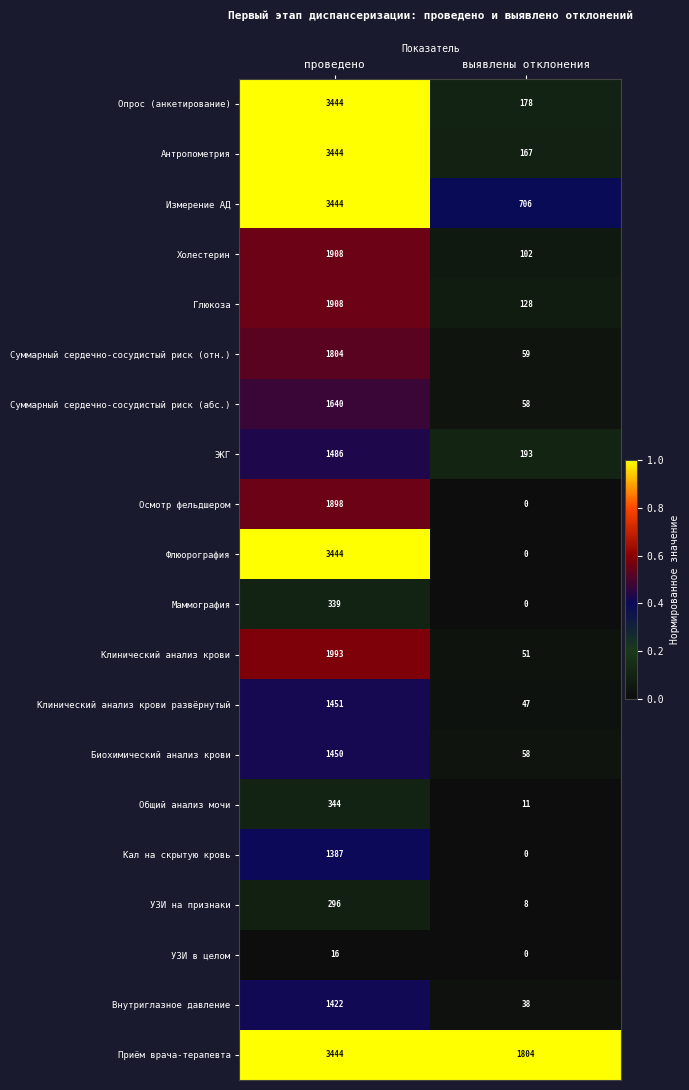

Which category has the highest value across all series?

проведено